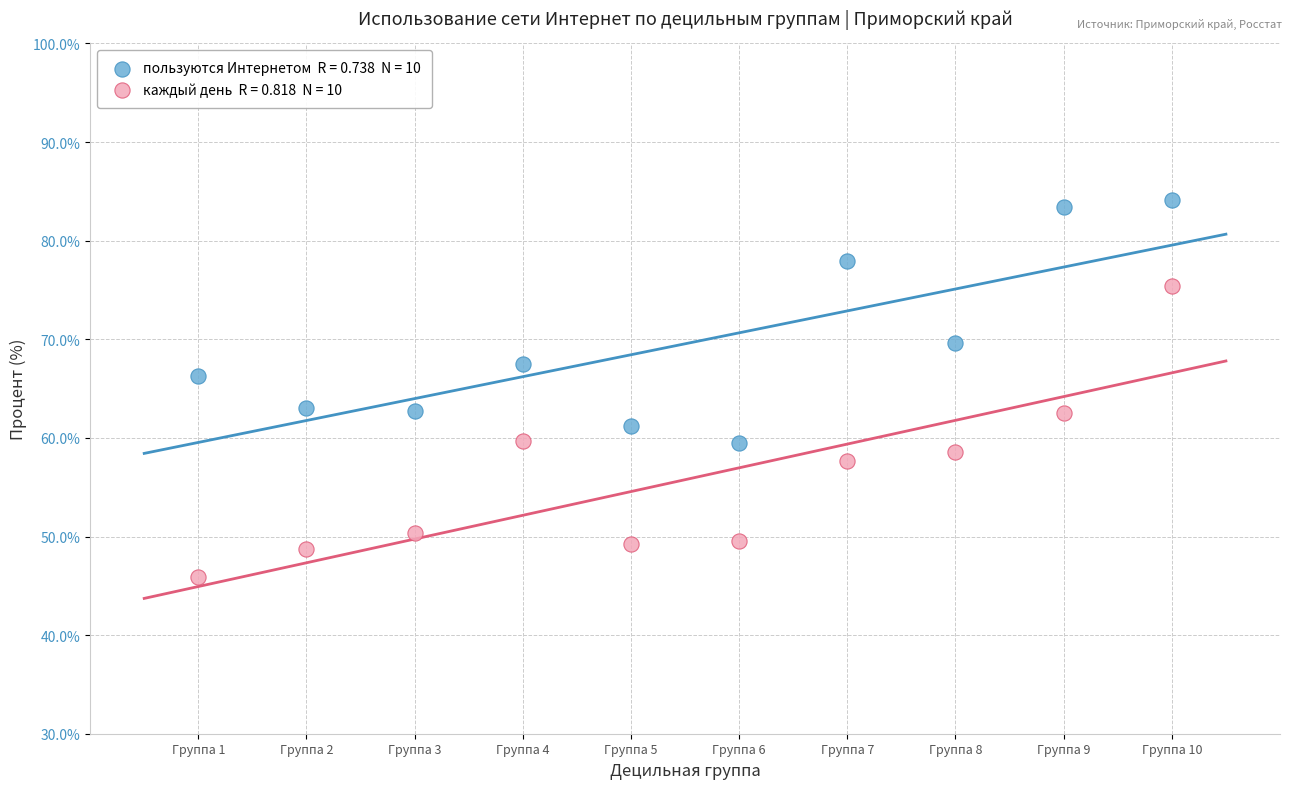

Across all data points, what is the range of X values (max minus min)?

9.0